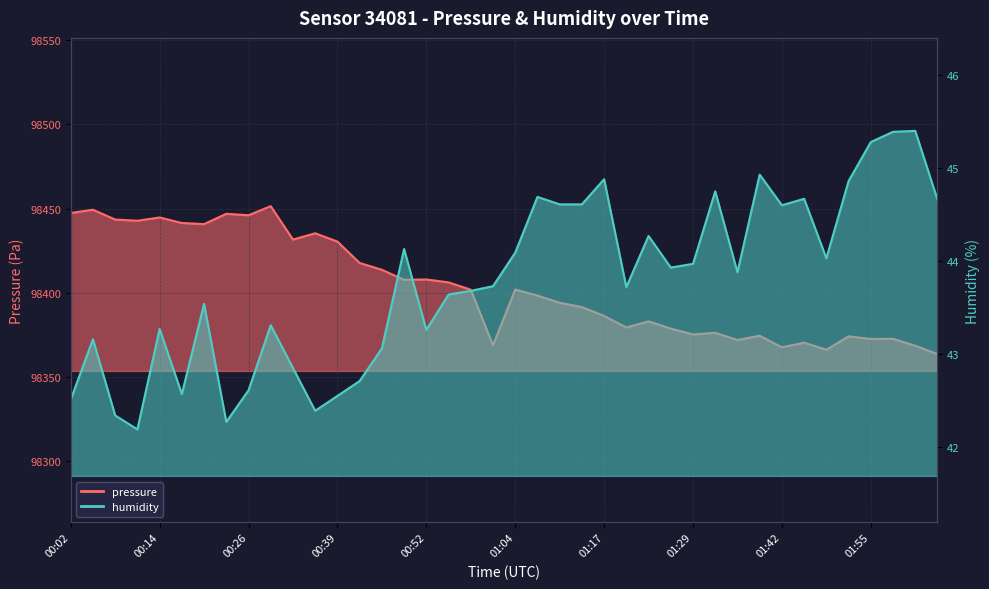

At which label is humidity closest to 43?

00:45